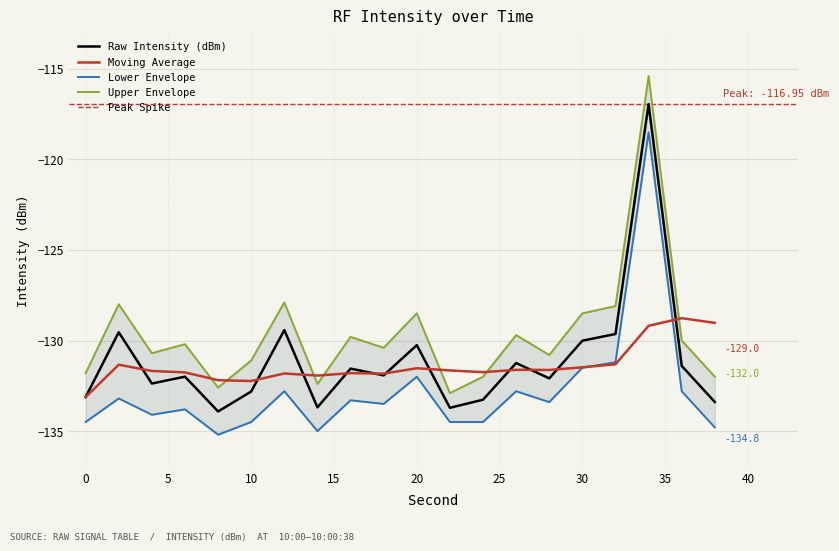

Which label corresponds to the largest value in the chart?

34